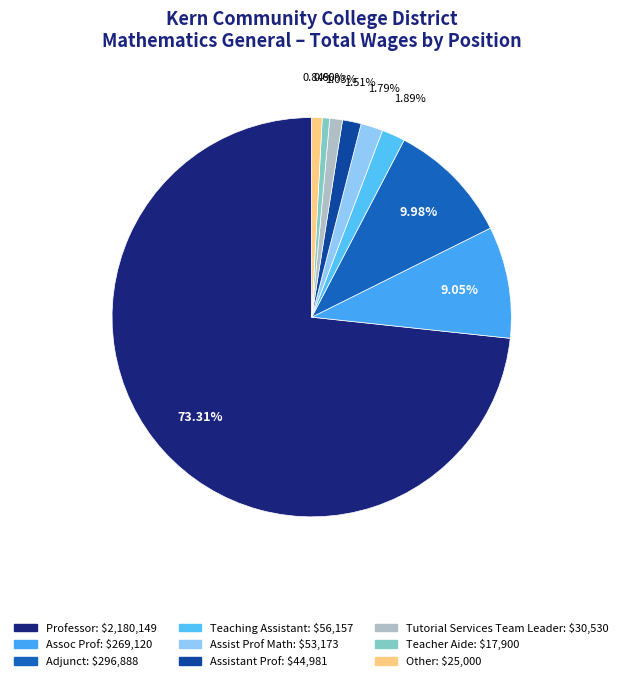

To the nearest percent, what is the difference between the largest and smallest slice percentages?

73%